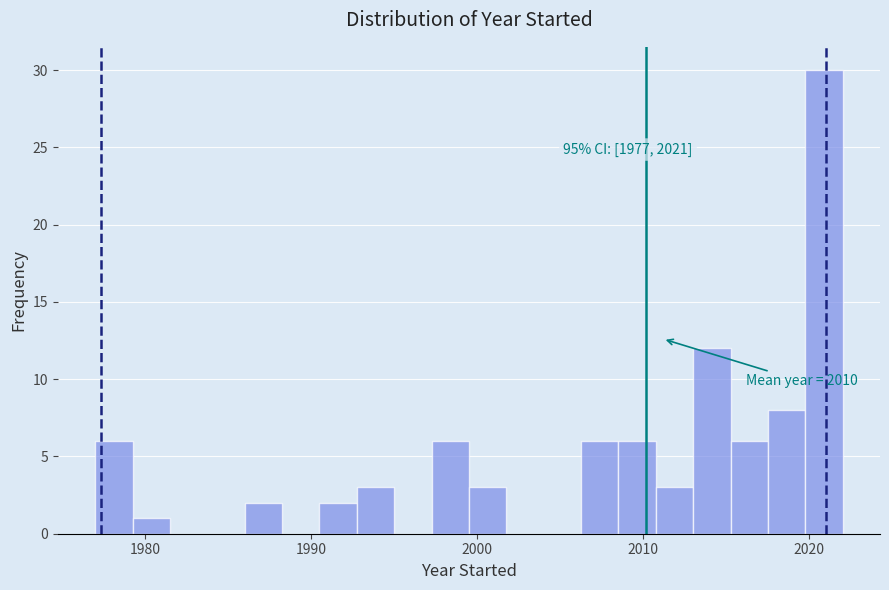

Around what value on the x-axis is the tallest bar? Give the approximate position of its centre, as read against the axis.

2021